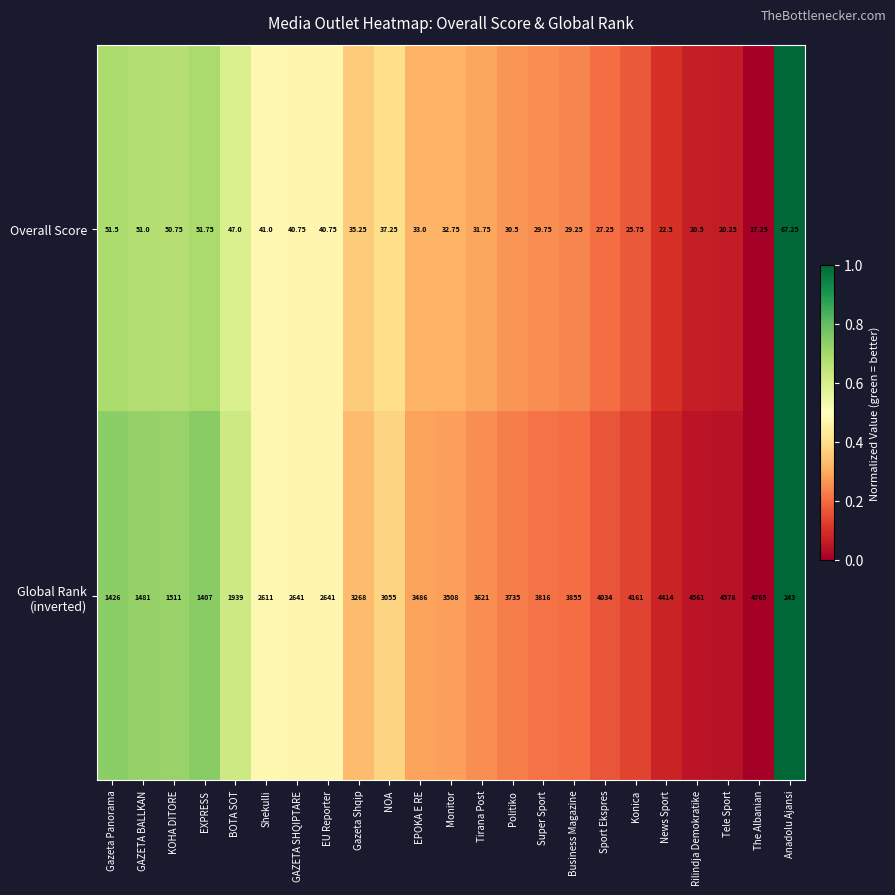

At which label does Overall Score first exceed 33?

Gazeta Panorama